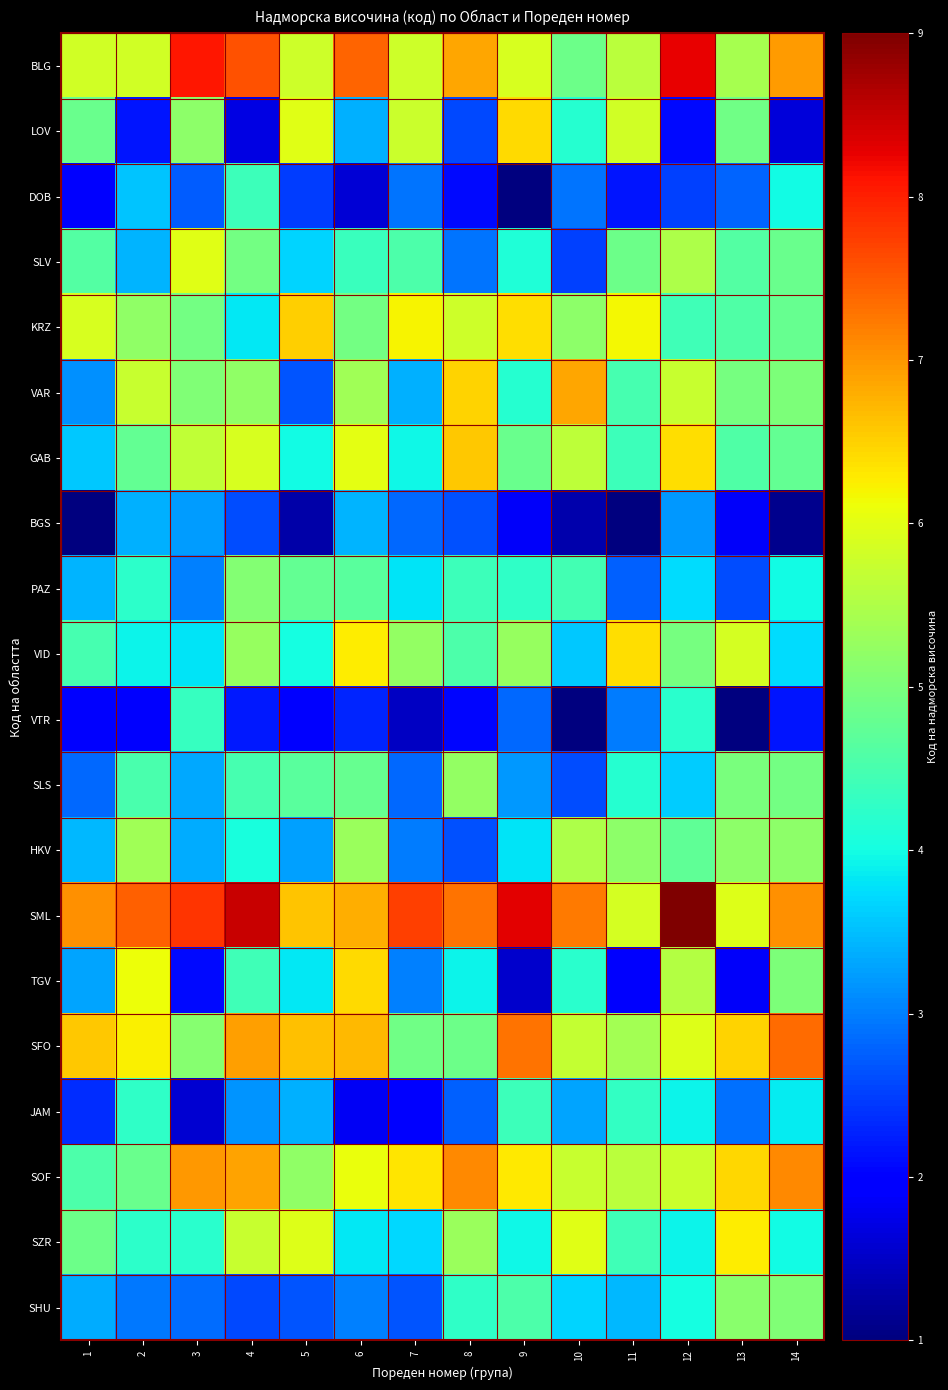

What is the greatest value displayed?

9.0